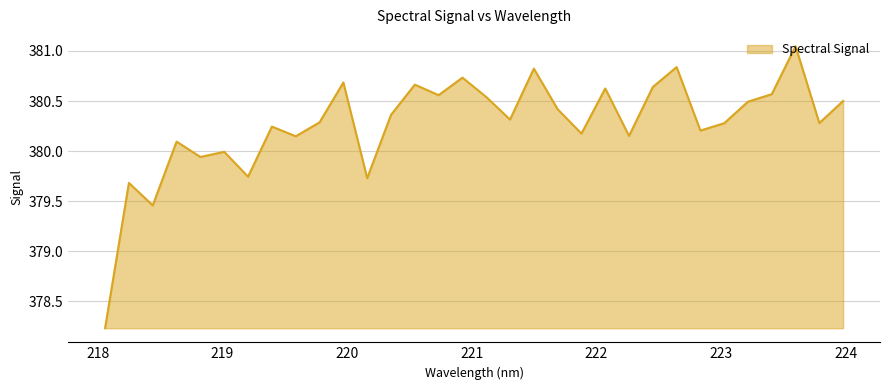

What is the difference between the maximum and minimum values?

2.8